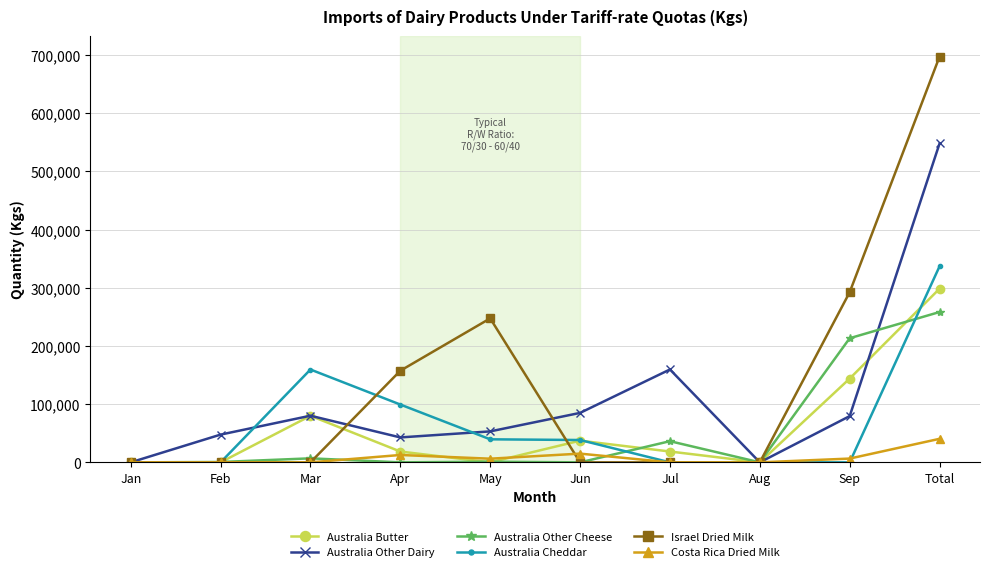

How many Australia Cheddar values are between 0 and 99380?

8